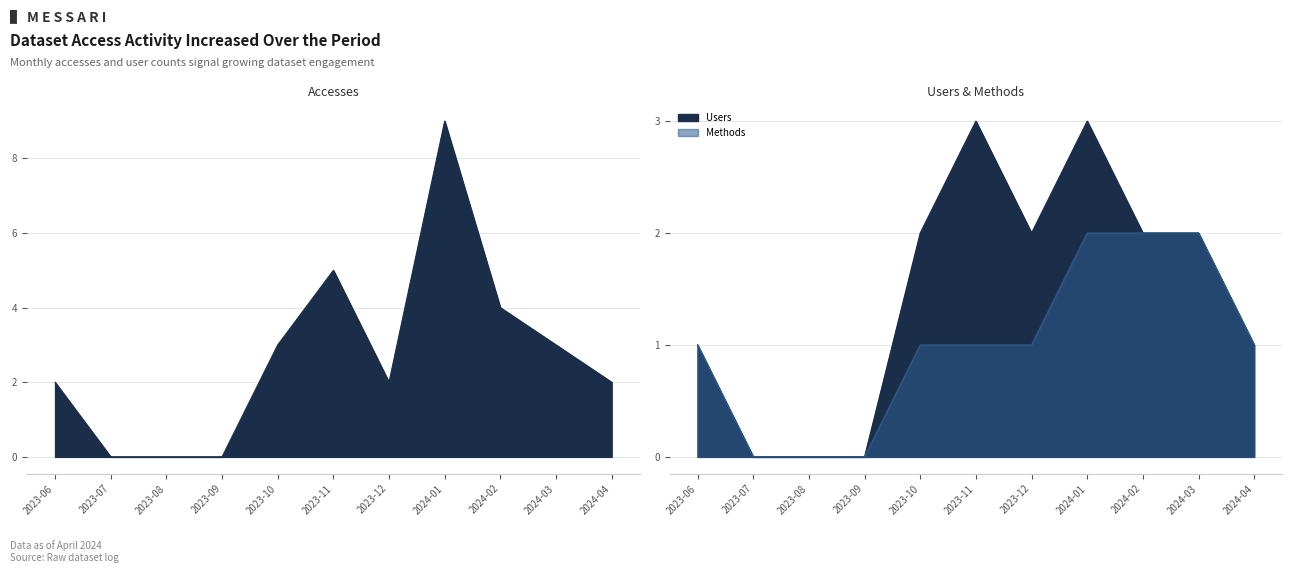

Between 2023-10 and 2024-03, which is larger?

2023-10